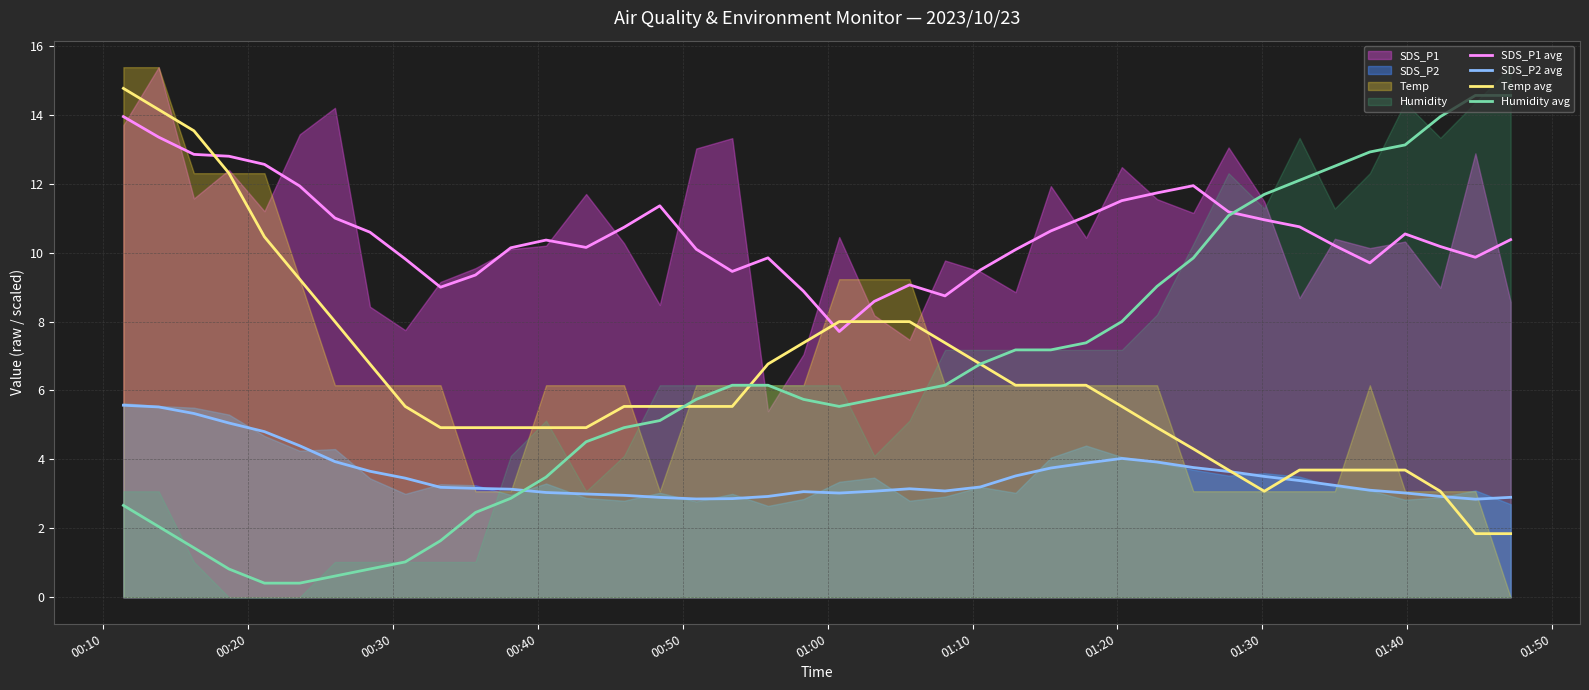

What is the minimum value for SDS_P1 avg?

7.7